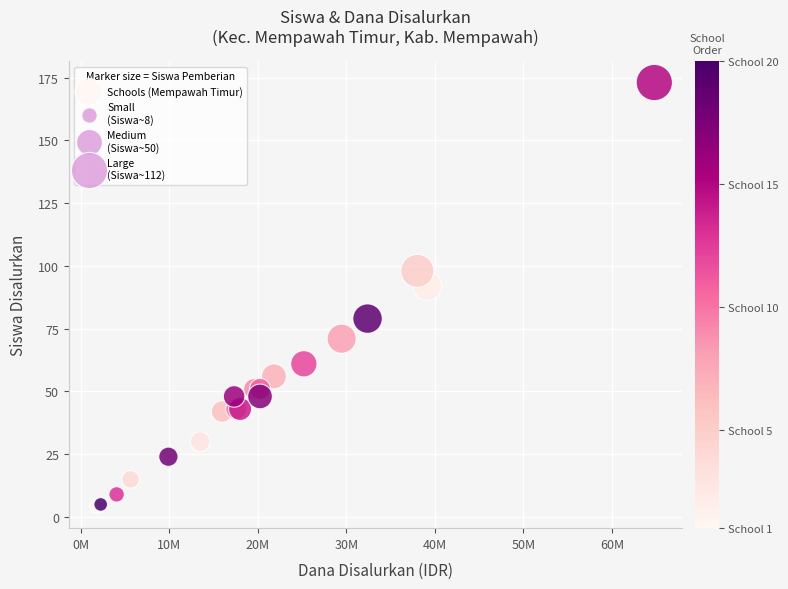

What Y value in the scatter plot is closest to 88?

92